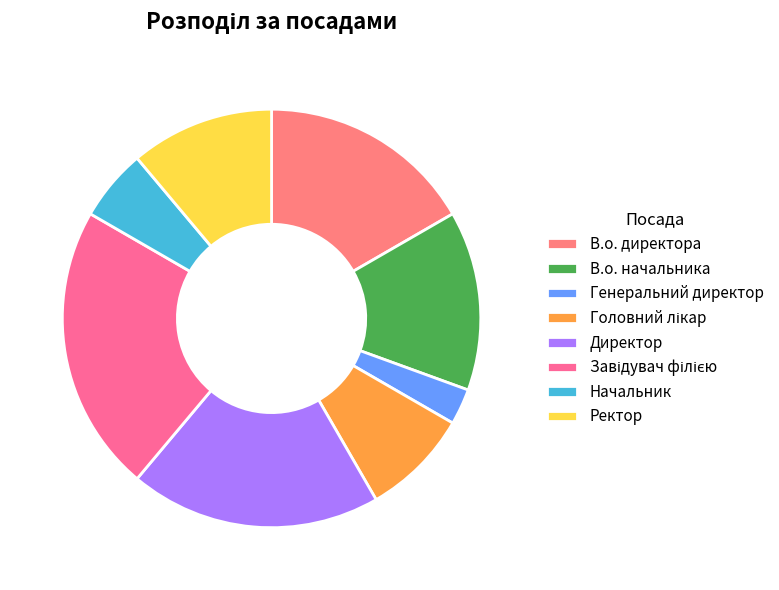

What is the largest slice in the pie chart?

Завідувач філією